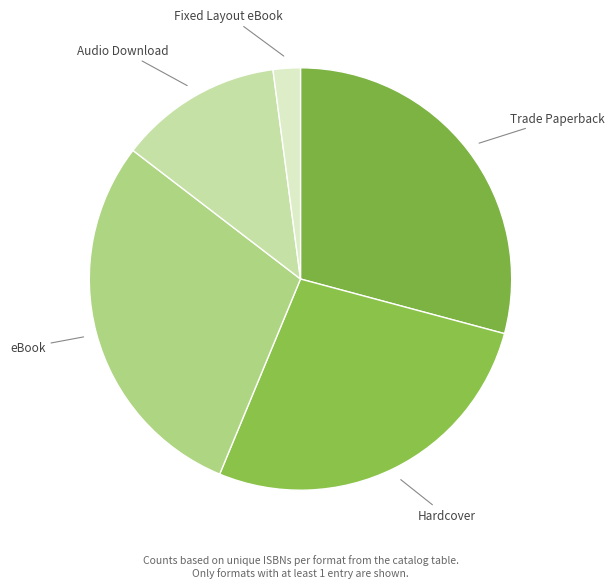

Does any single category account for the majority?

No